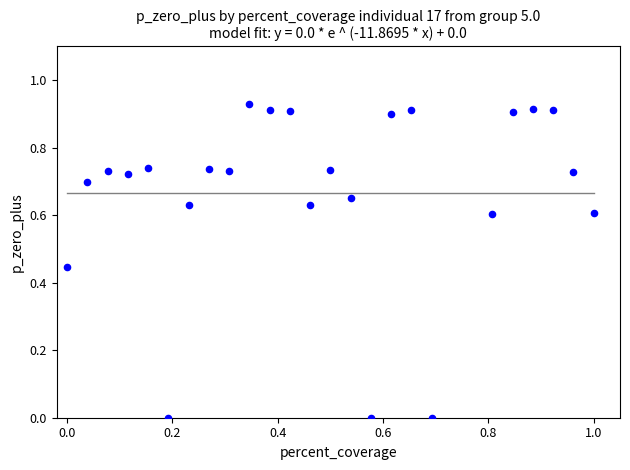

What is the range of X values (max minus min)?

1.0